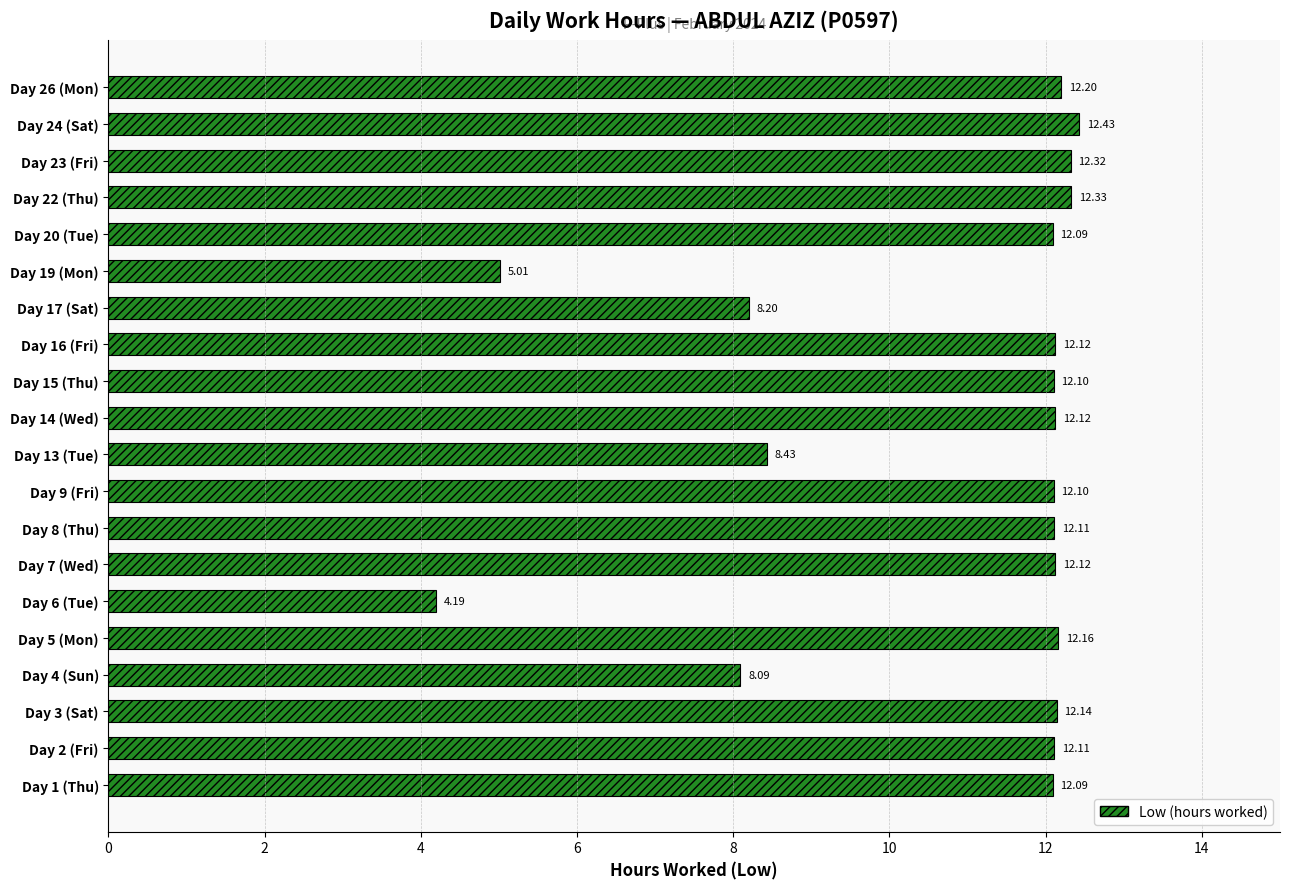

What is the difference between the maximum and minimum values?

8.2